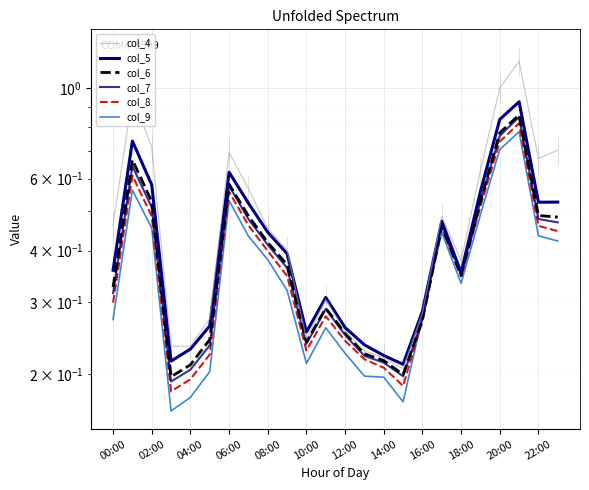

What are all the series names shown in the legend?

col_4, col_5, col_6, col_7, col_8, col_9